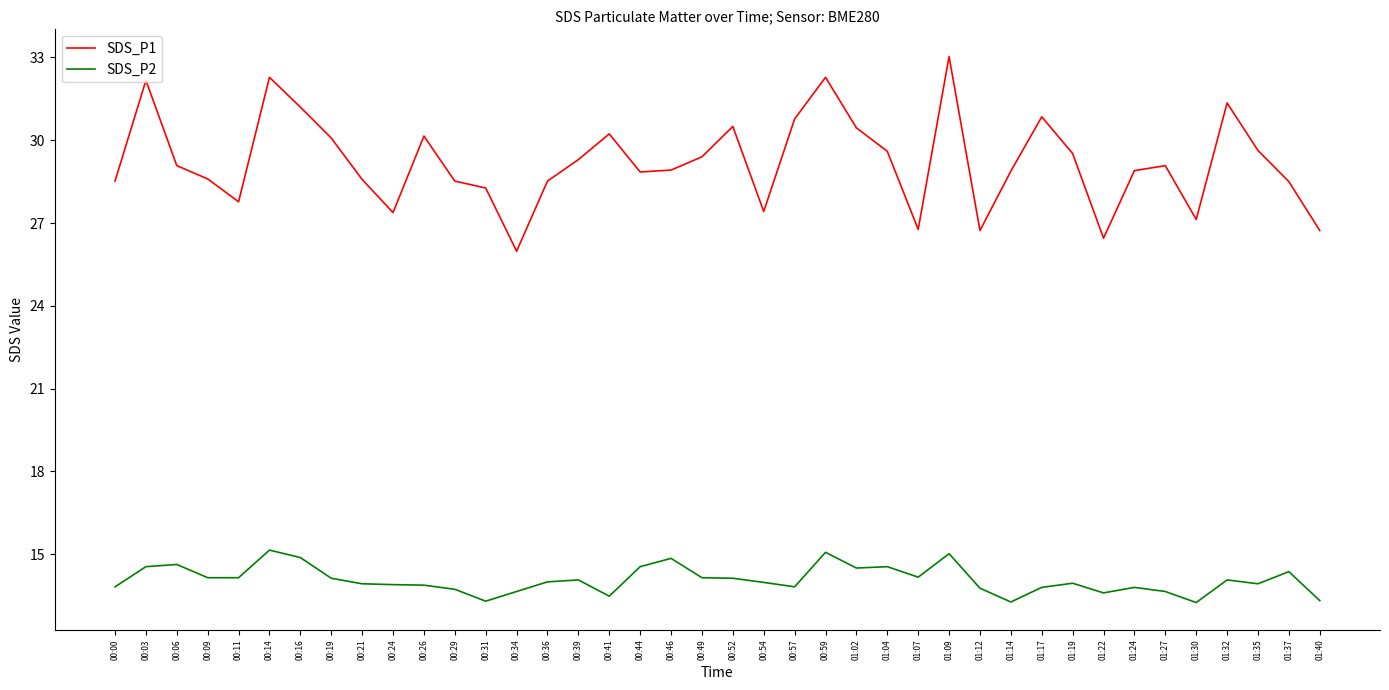

True or false: SDS_P1 has a value of 53.7 at 00:03.

False